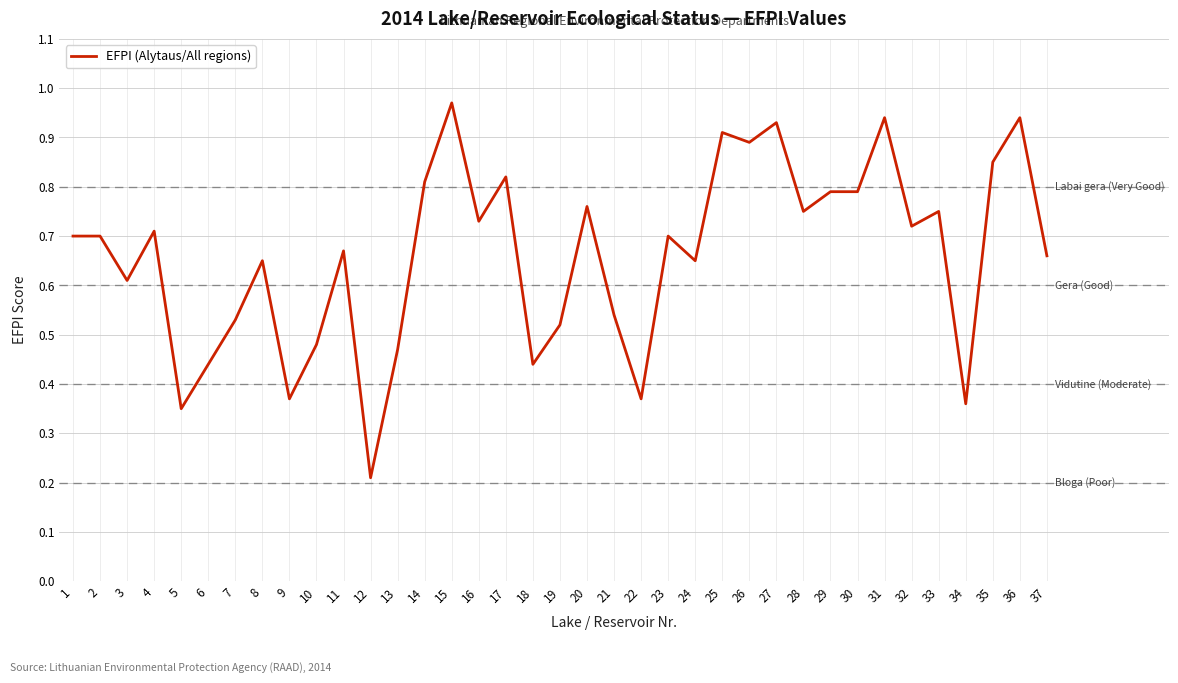

What is the difference between the second highest and second lowest values?

0.6